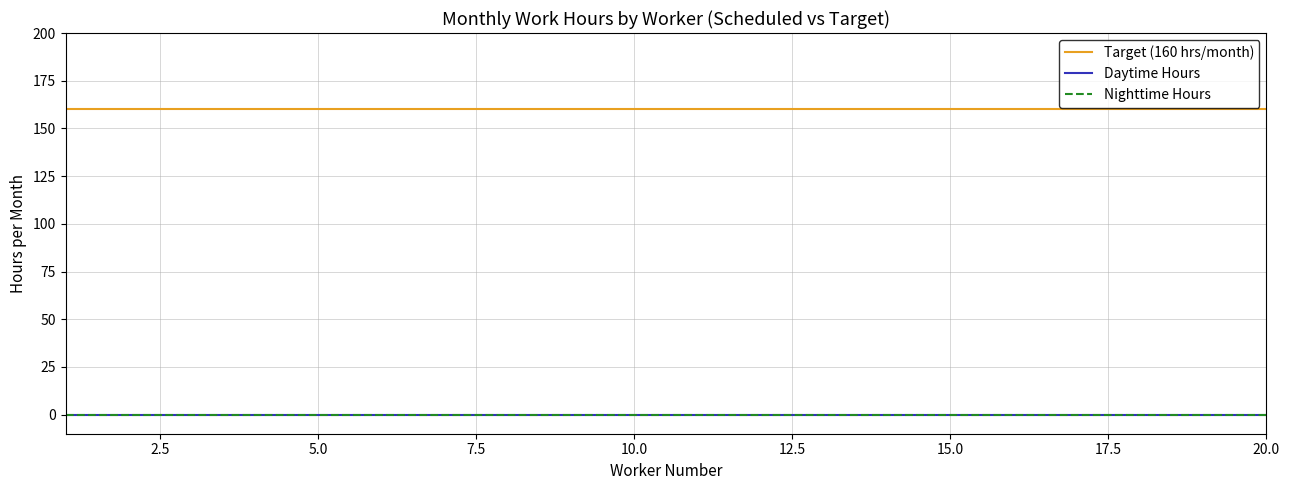

Does the chart have visible grid lines?

Yes